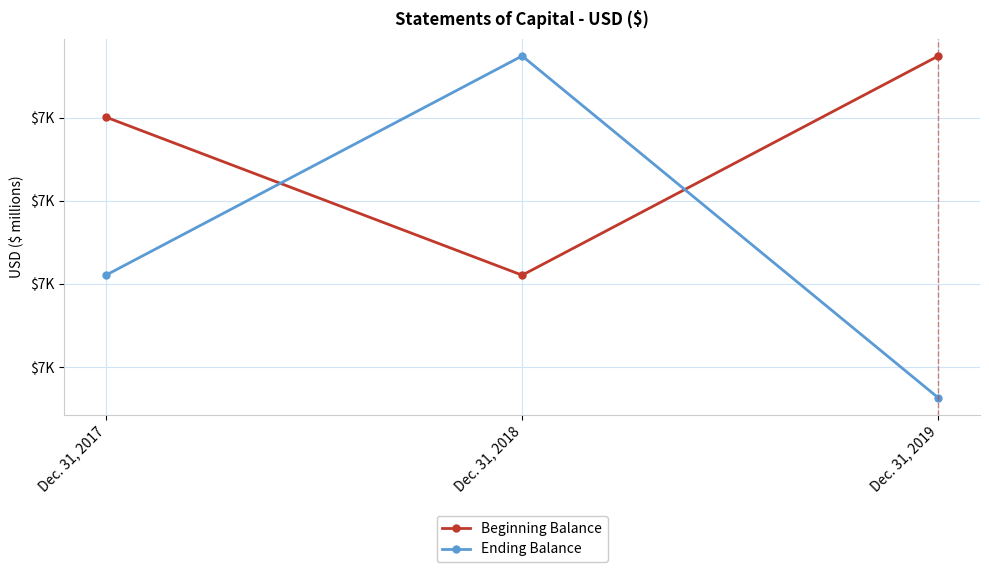

Reading right to left, list all the values displayed in this chart.

Beginning Balance: Dec. 31, 2019=7548	Dec. 31, 2018=7021	Dec. 31, 2017=7401
Ending Balance: Dec. 31, 2019=6726	Dec. 31, 2018=7548	Dec. 31, 2017=7021